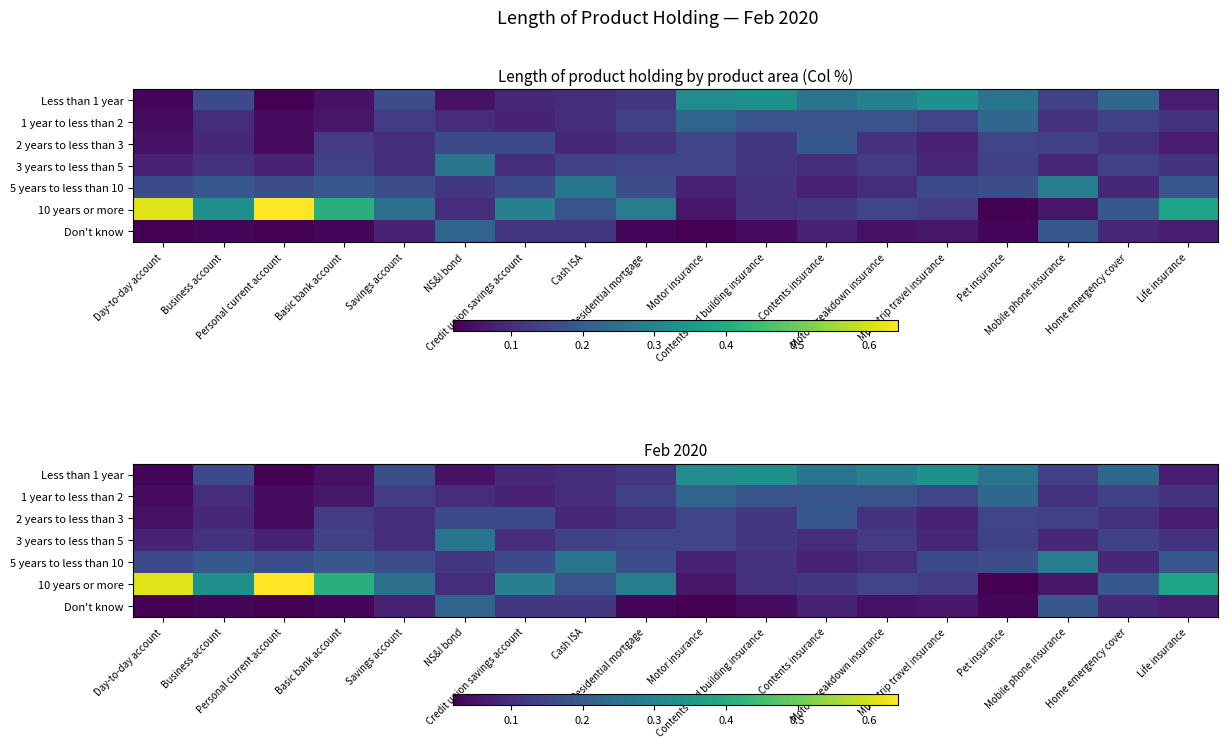

Count the number of categories in the chart.

18